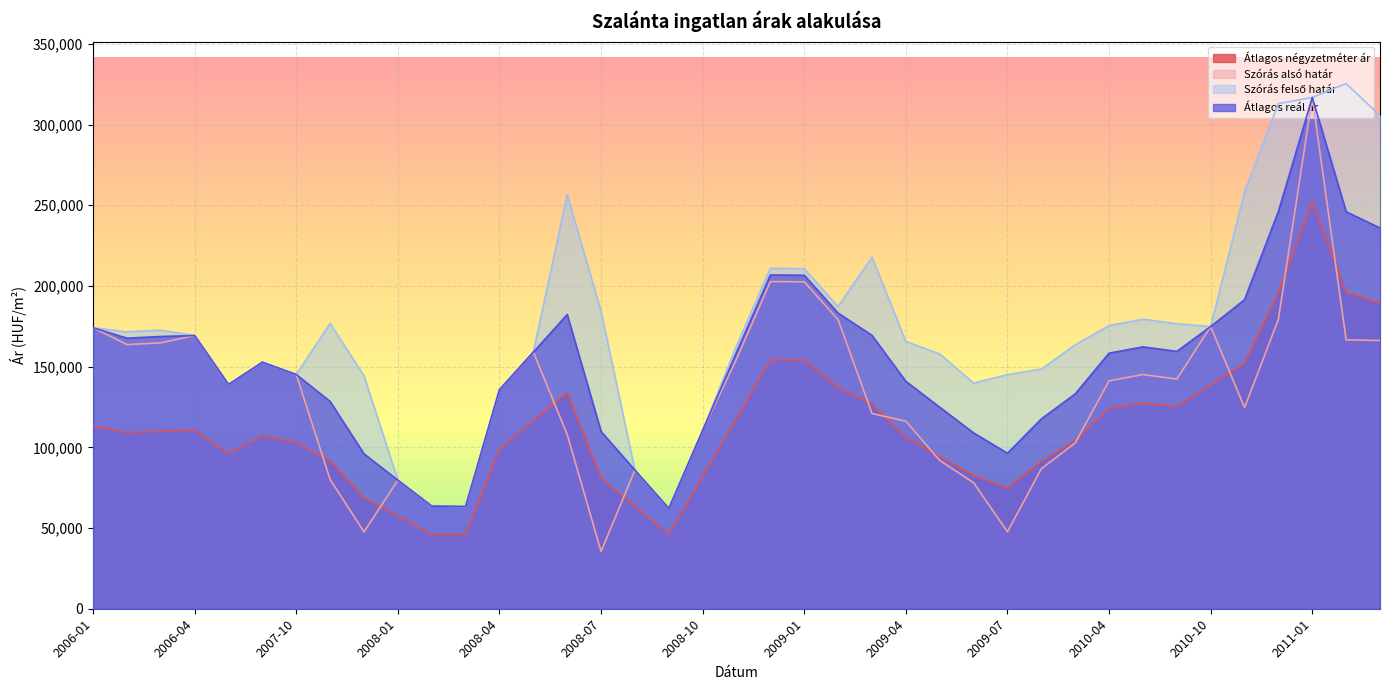

Is the value of Átlagos reál ár at 2008-09 greater than the value of Átlagos négyzetméter ár at 2010-11?

No